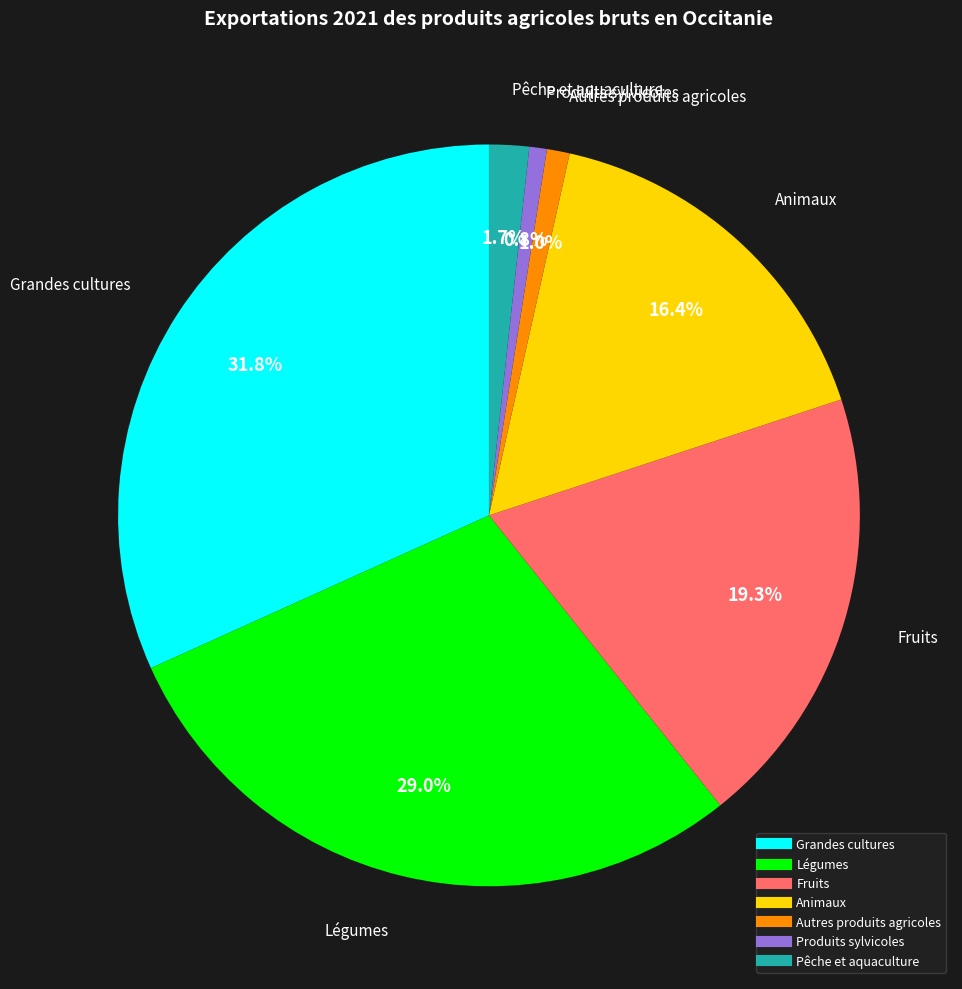

Which category has the biggest portion of the pie?

Grandes cultures